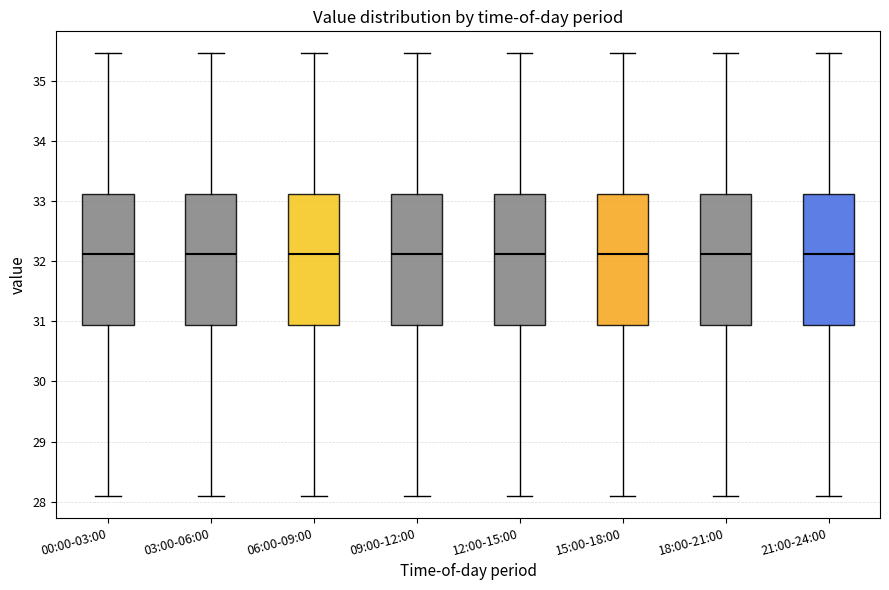

Reading left to right, transcribe this box plot: for each box, give where its median line is, the range the box spans, and where its two whiskers end, as read against the y-axis. The values are not printed on the chart, so give them approximately, as read against the axis.

00:00-03:00: median 32.1, box 30.9 to 33.1, whiskers 28.1 to 35.5
03:00-06:00: median 32.1, box 30.9 to 33.1, whiskers 28.1 to 35.5
06:00-09:00: median 32.1, box 30.9 to 33.1, whiskers 28.1 to 35.5
09:00-12:00: median 32.1, box 30.9 to 33.1, whiskers 28.1 to 35.5
12:00-15:00: median 32.1, box 30.9 to 33.1, whiskers 28.1 to 35.5
15:00-18:00: median 32.1, box 30.9 to 33.1, whiskers 28.1 to 35.5
18:00-21:00: median 32.1, box 30.9 to 33.1, whiskers 28.1 to 35.5
21:00-24:00: median 32.1, box 30.9 to 33.1, whiskers 28.1 to 35.5